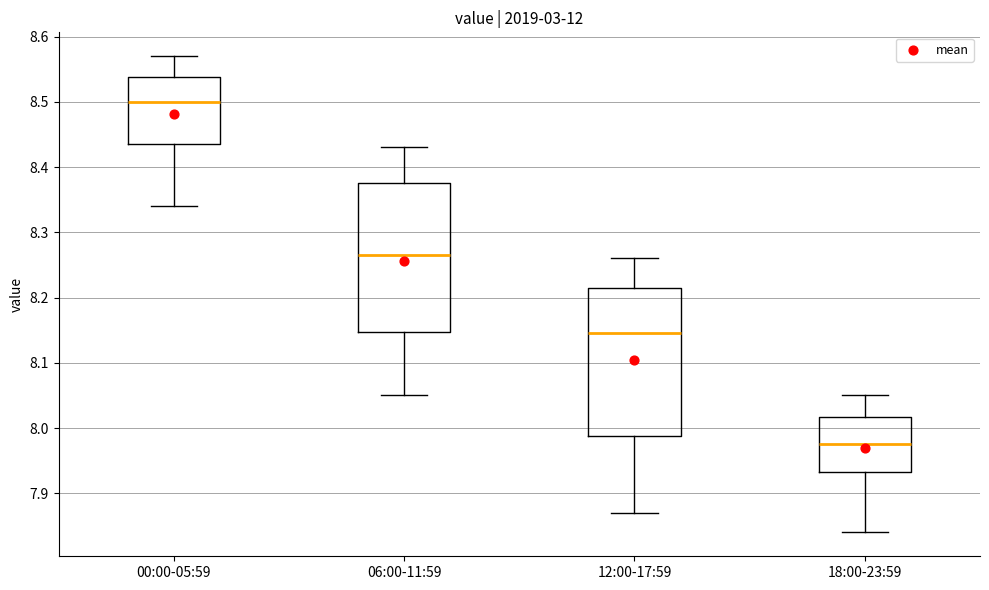

Which box has the lowest median line?

18:00-23:59